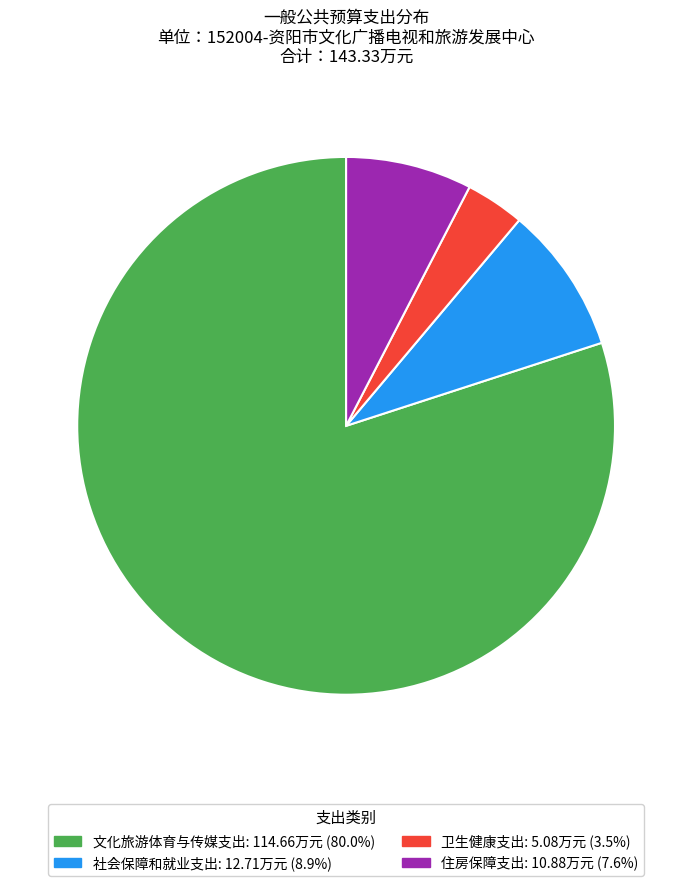

The 社会保障和就业支出 slice represents 9% of the pie. True or false?

True